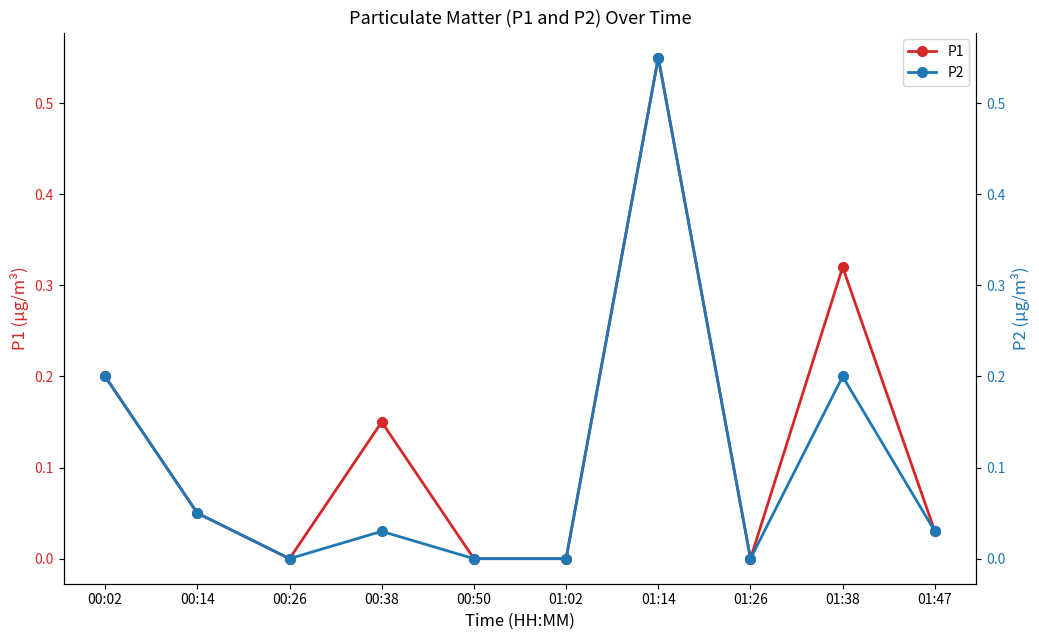

Where is P1 nearest to the value 0?

00:26